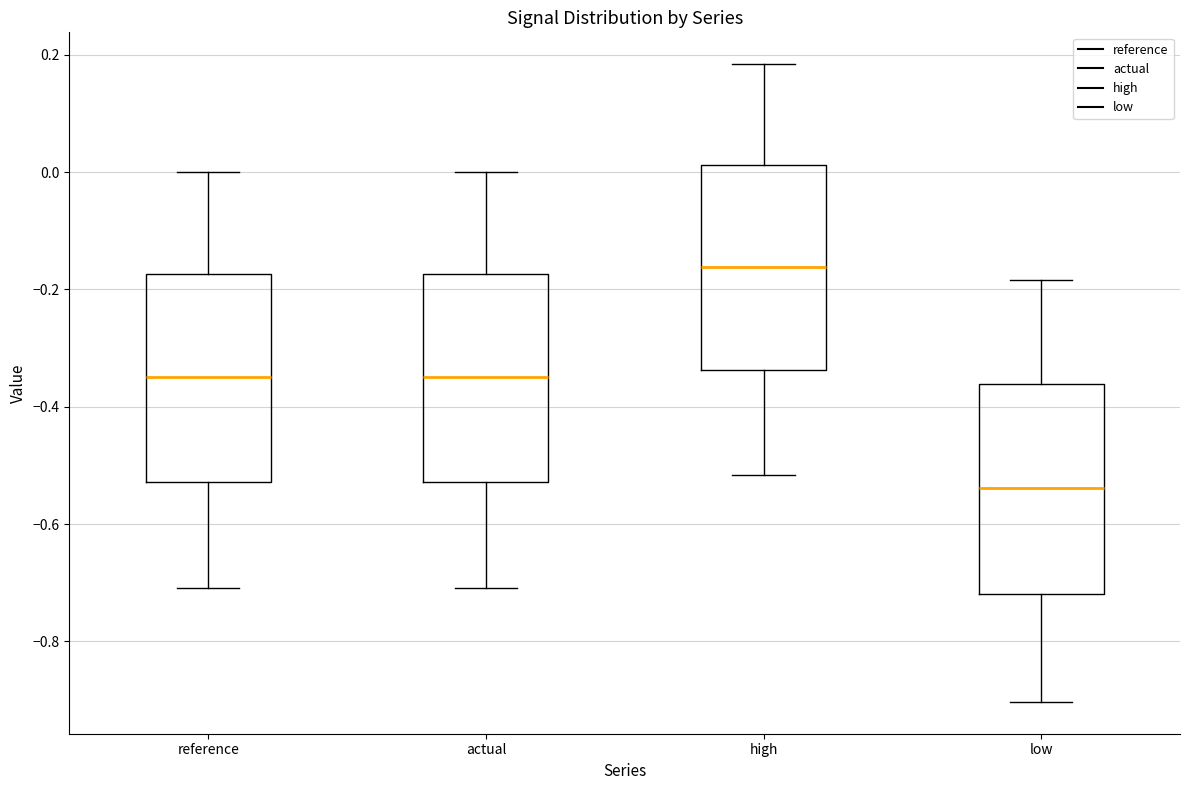

Reading left to right, transcribe this box plot: for each box, give where its median line is, the range the box spans, and where its two whiskers end, as read against the y-axis. The values are not printed on the chart, so give them approximately, as read against the axis.

reference: median -0.34, box -0.52 to -0.18, whiskers -0.70 to 0.00
actual: median -0.34, box -0.52 to -0.18, whiskers -0.70 to 0.00
high: median -0.16, box -0.34 to 0.02, whiskers -0.52 to 0.18
low: median -0.54, box -0.72 to -0.36, whiskers -0.90 to -0.18